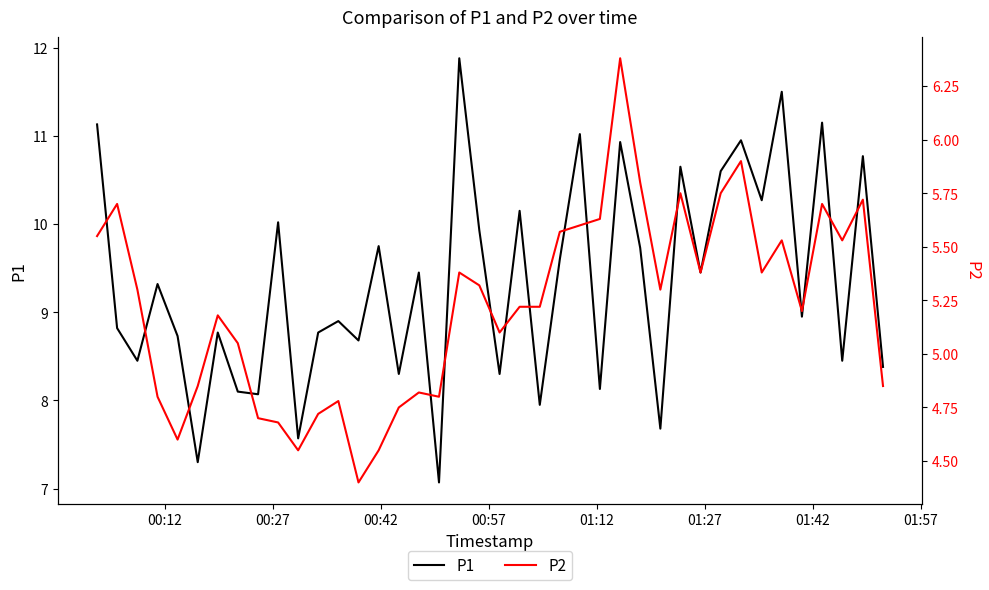

What is the minimum value for P1?

7.1